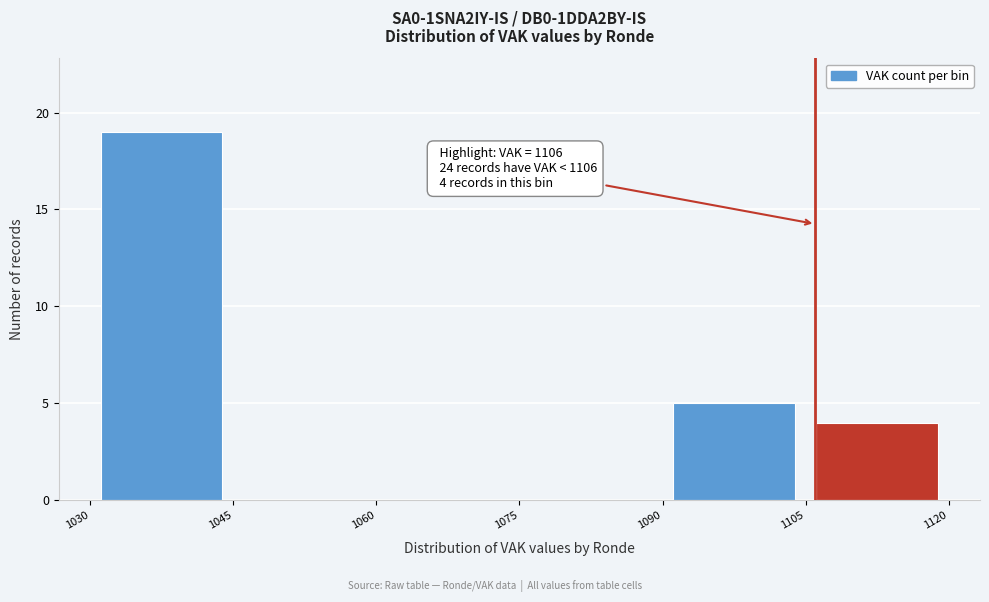

Which range on the x-axis has the tallest bar?

1030 to 1045